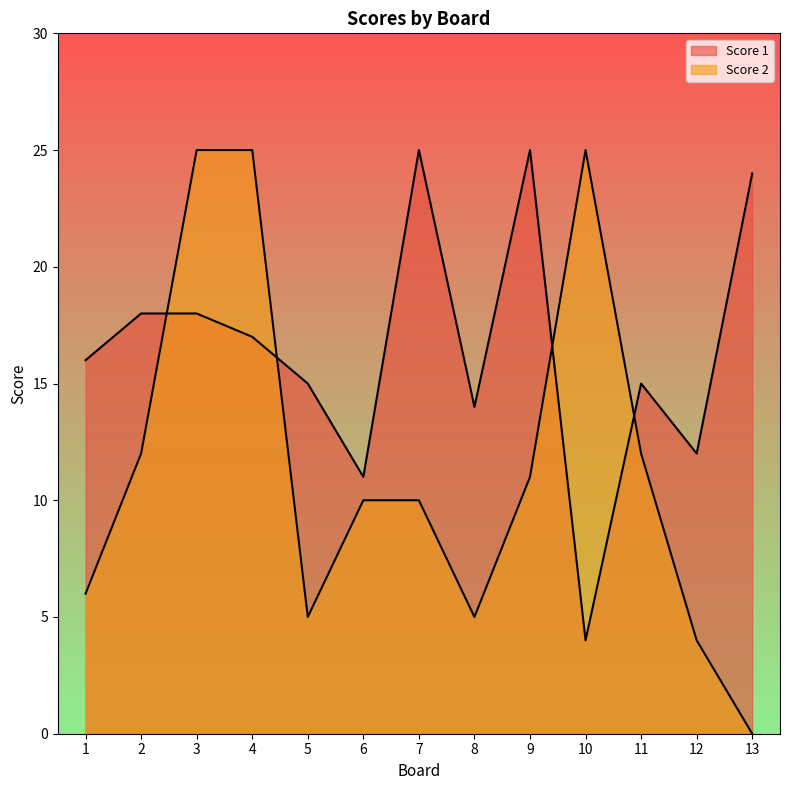

What is the sum of all Score 2 values?

150